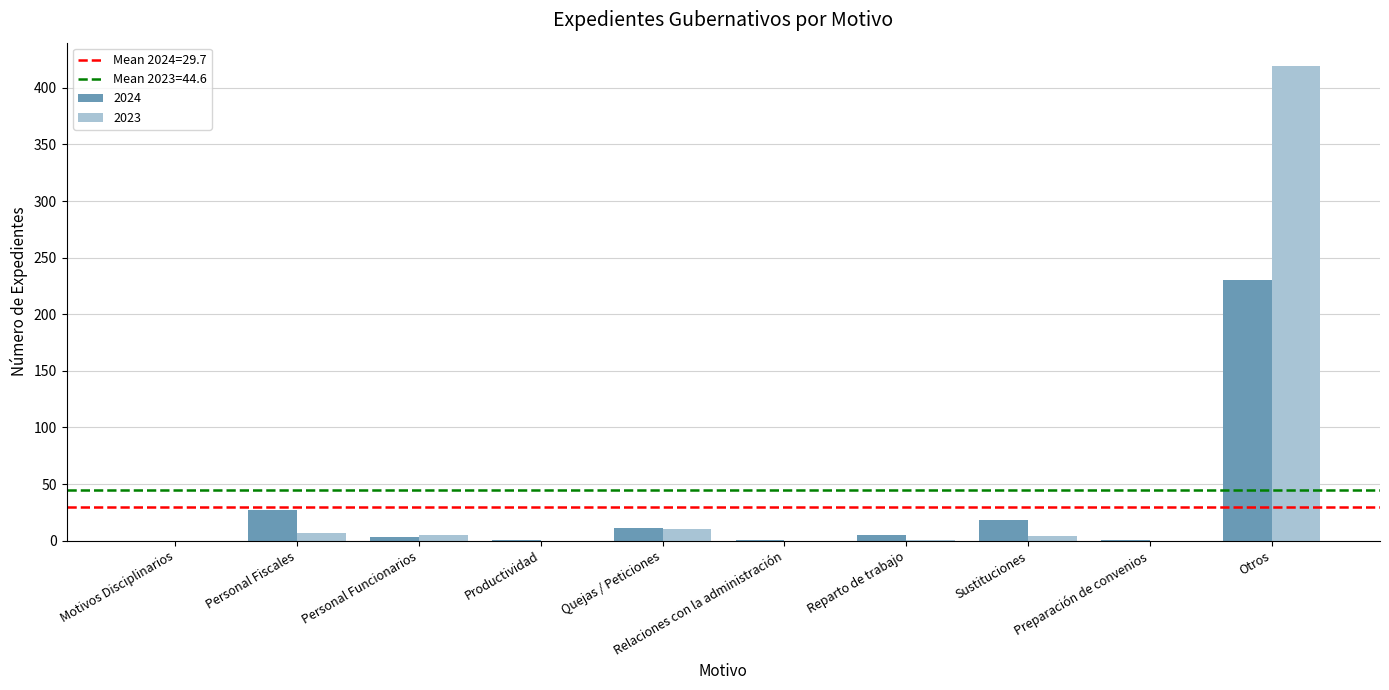

What is the highest value of the 2023 series?

419